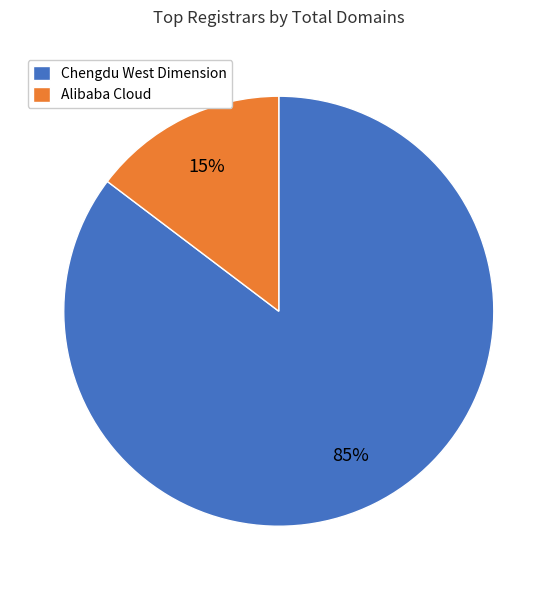

Between Alibaba Cloud and Chengdu West Dimension, which is larger?

Chengdu West Dimension